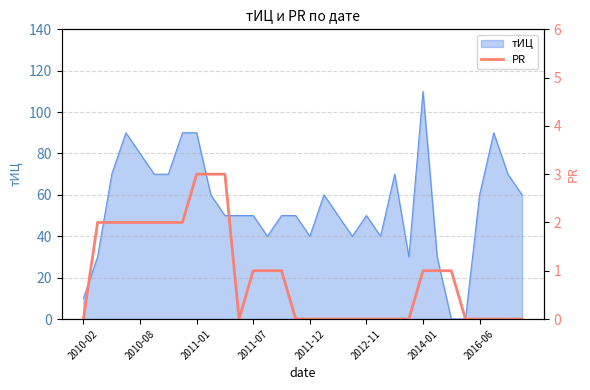

True or false: тИЦ has a value of 50 at 2011-07.

True